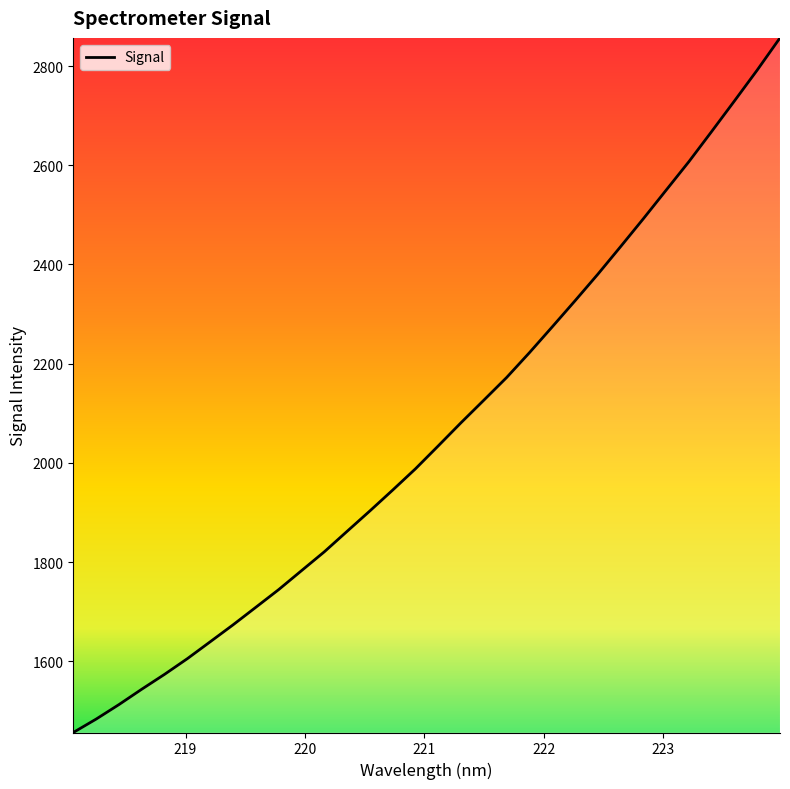

What is the maximum value shown in the chart?

2856.8